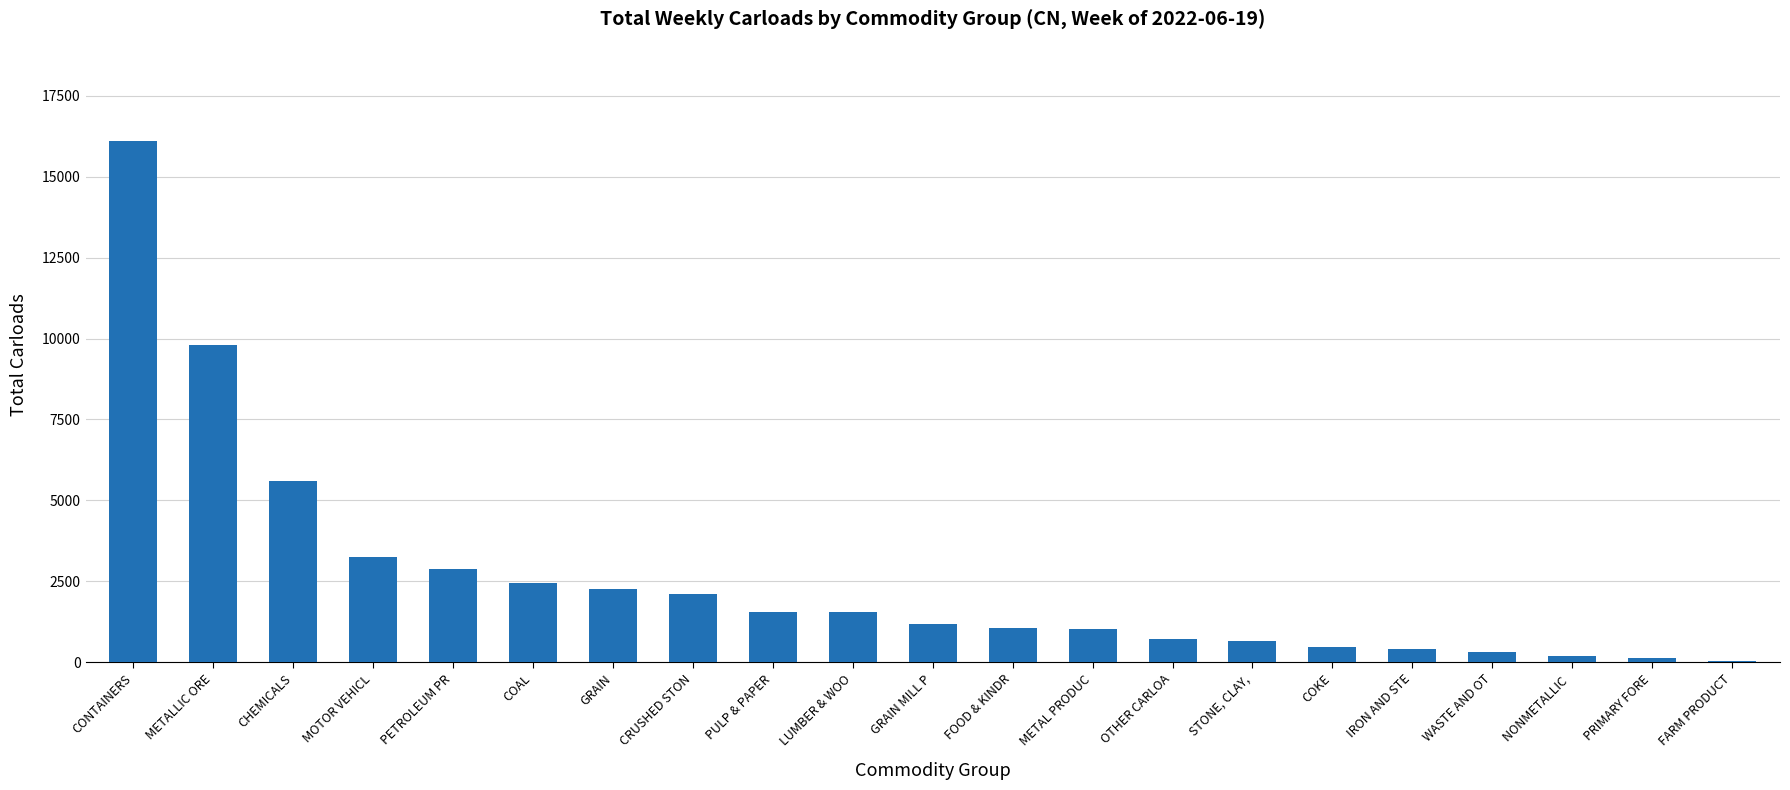

Which label corresponds to the largest value in the chart?

CONTAINERS